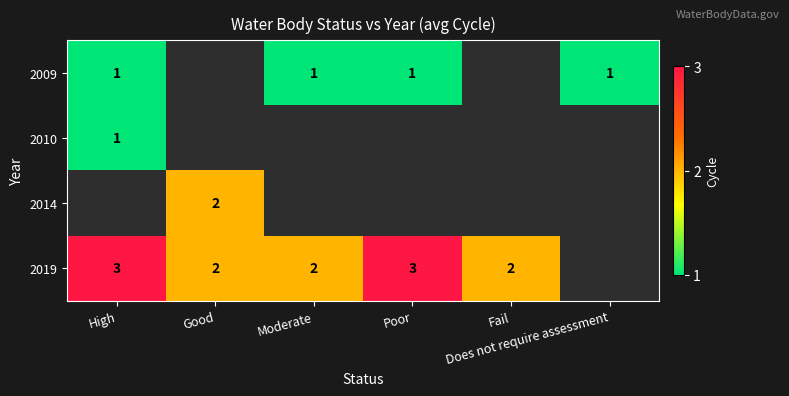

Read the 2014 value at Good.

2.0